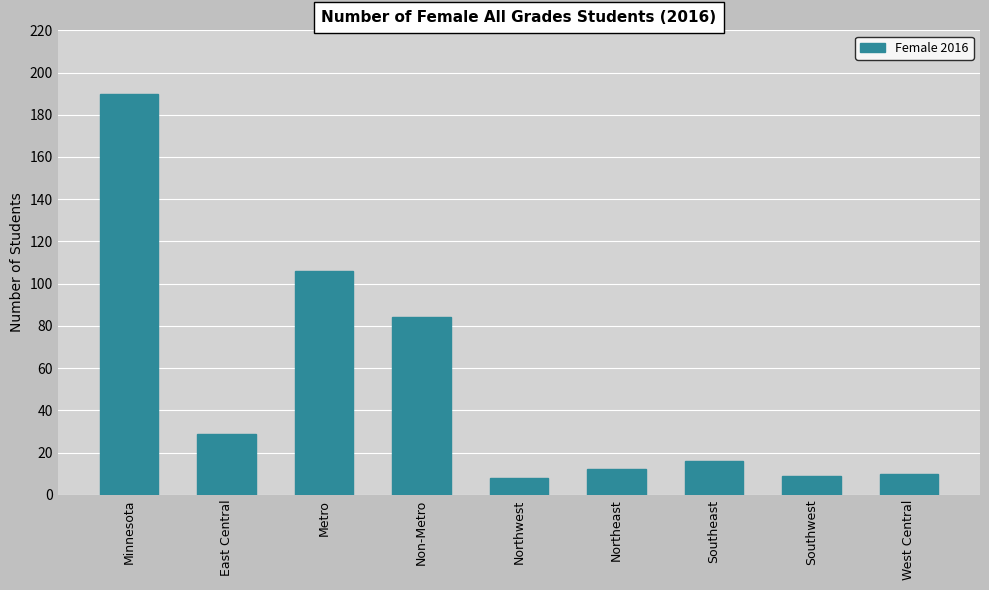

Reading right to left, transcribe all the data shown in this chart.

10	9	16	12	8	84	106	29	190